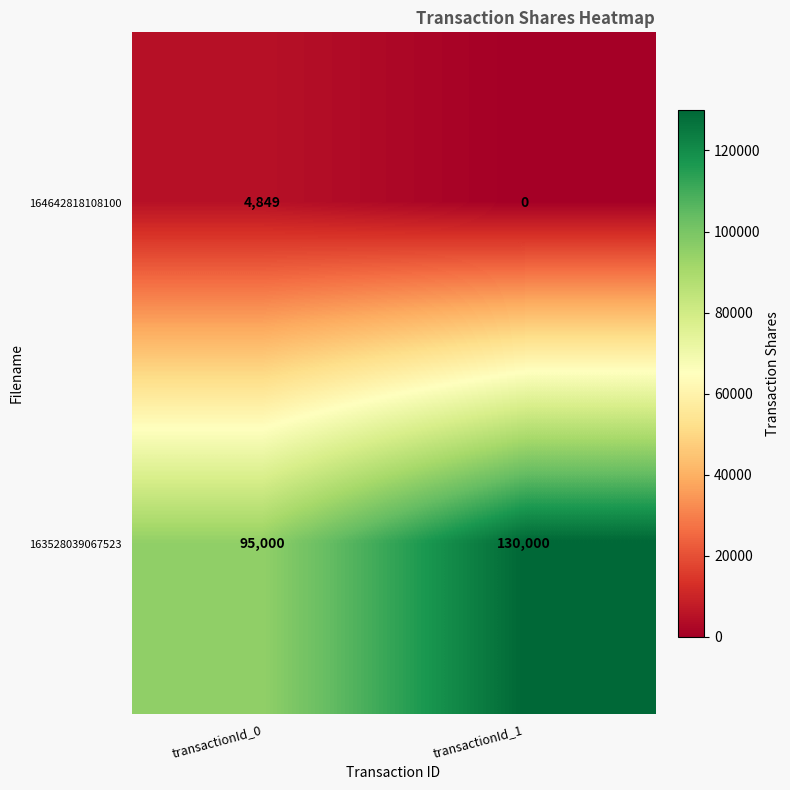

Count the number of categories in the chart.

2